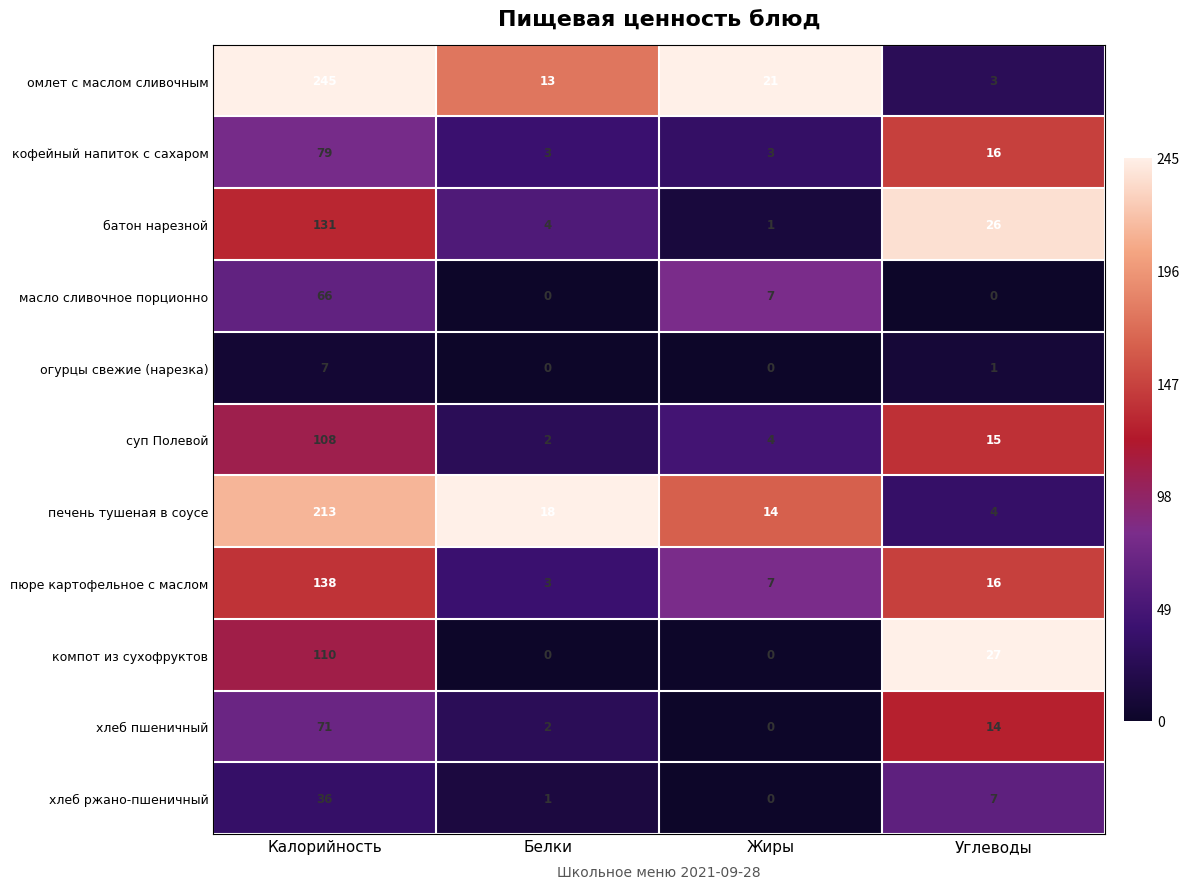

Count the number of categories in the chart.

4